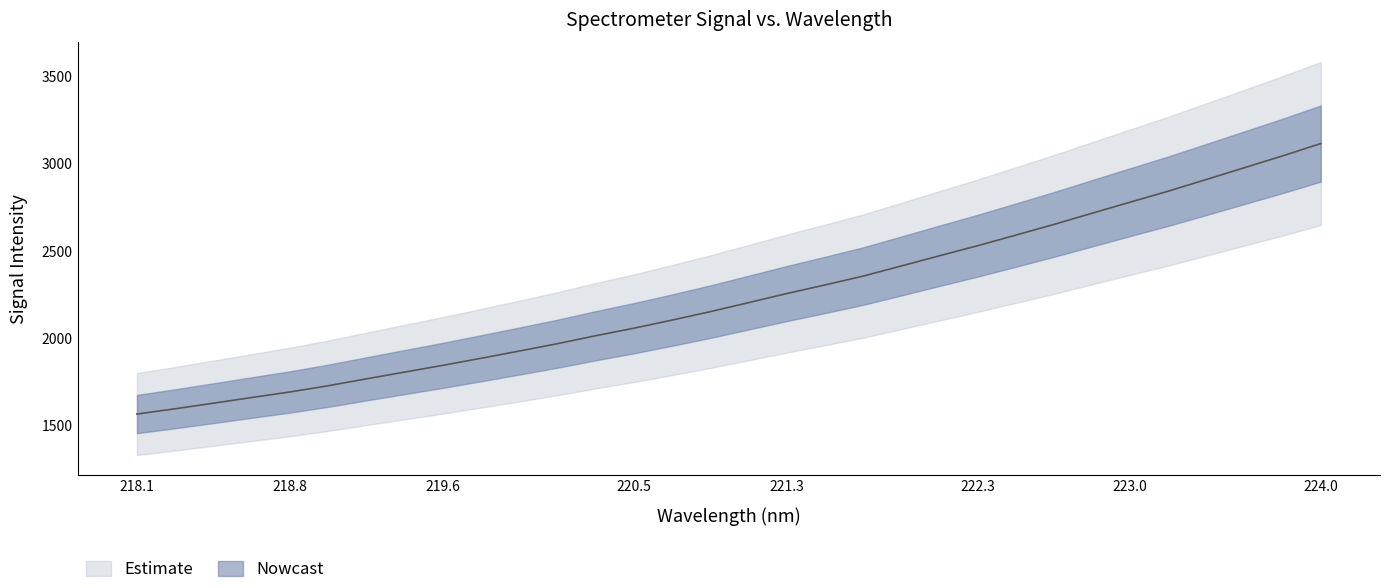

Approximately how many times larger is the value at 219.2067 compared to 223.7895?

0.6